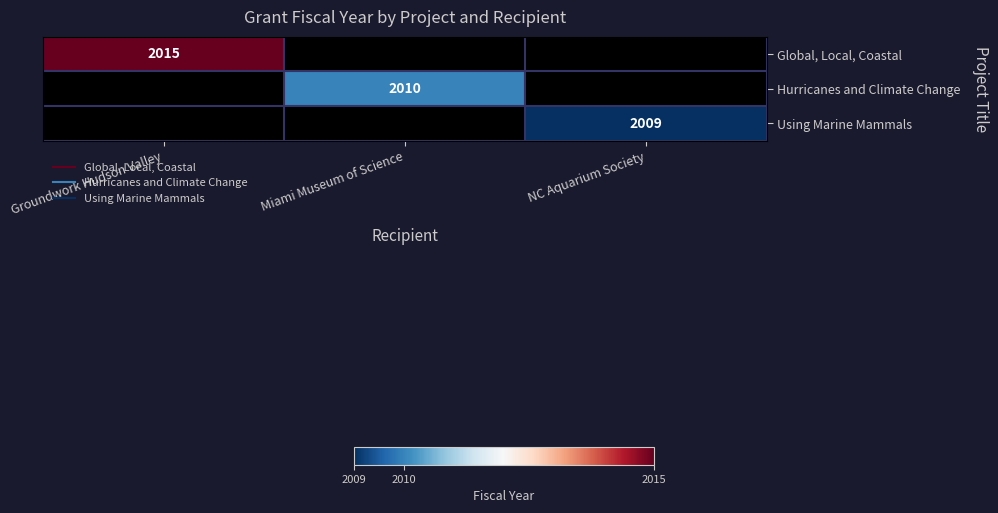

The value of Global, Local, Coastal at Groundwork Hudson Valley is 3621.4. True or false?

False